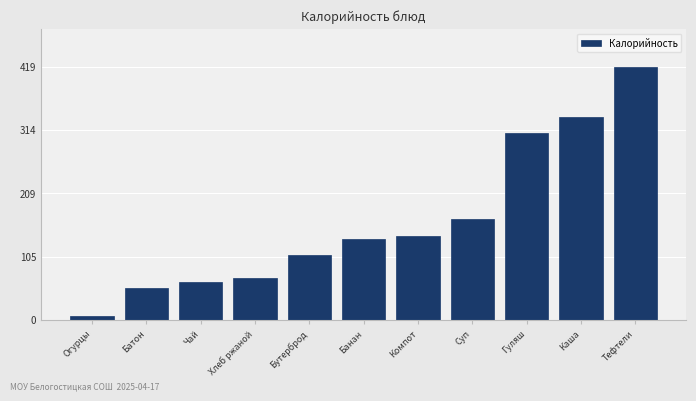

Reading left to right, what are all the values shown in this chart?

6.6	52.4	62.0	69.0	107.0	134.4	138.0	167.0	309.0	334.8	418.8